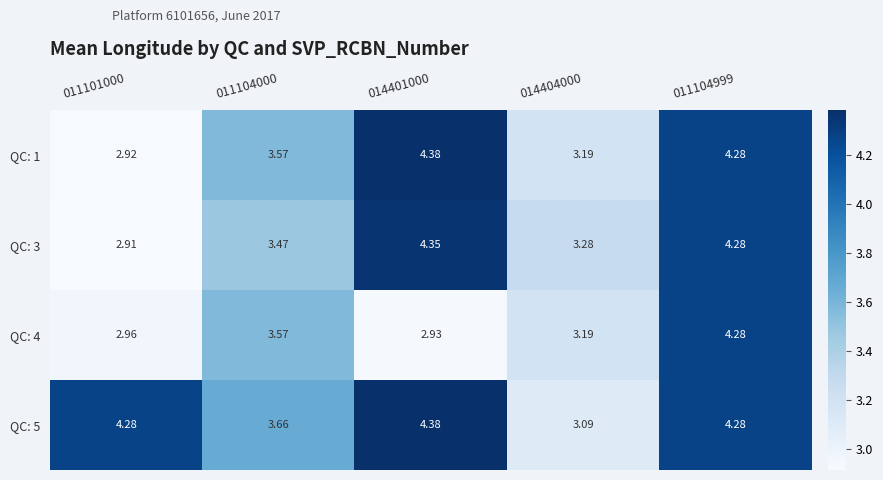

How many data points in QC: 4 are less than 3?

2